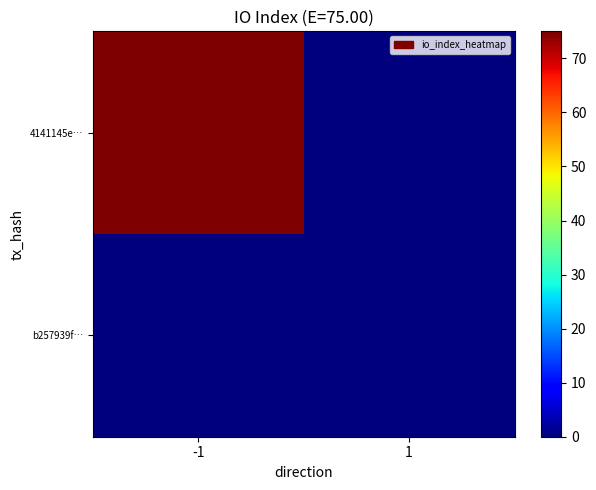

Reading right to left, list all the values displayed in this chart.

4141145e…: 1=0	-1=75
b257939f…: 1=0	-1=0